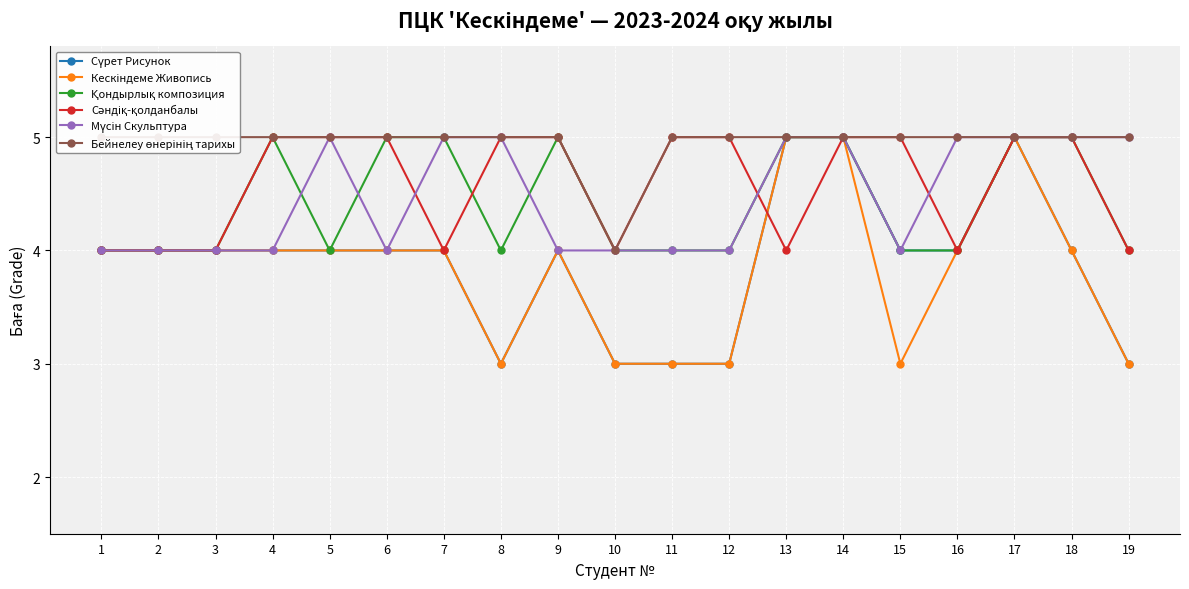

Where is the first local minimum for Мүсін Скульптура?

6